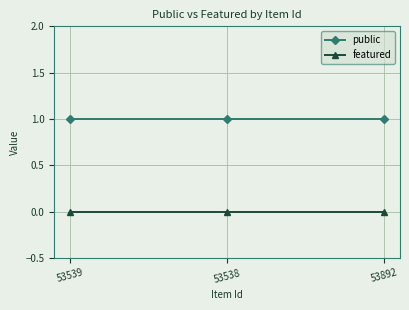

Reading left to right, list all the values displayed in this chart.

public: 1	1	1
featured: 0	0	0